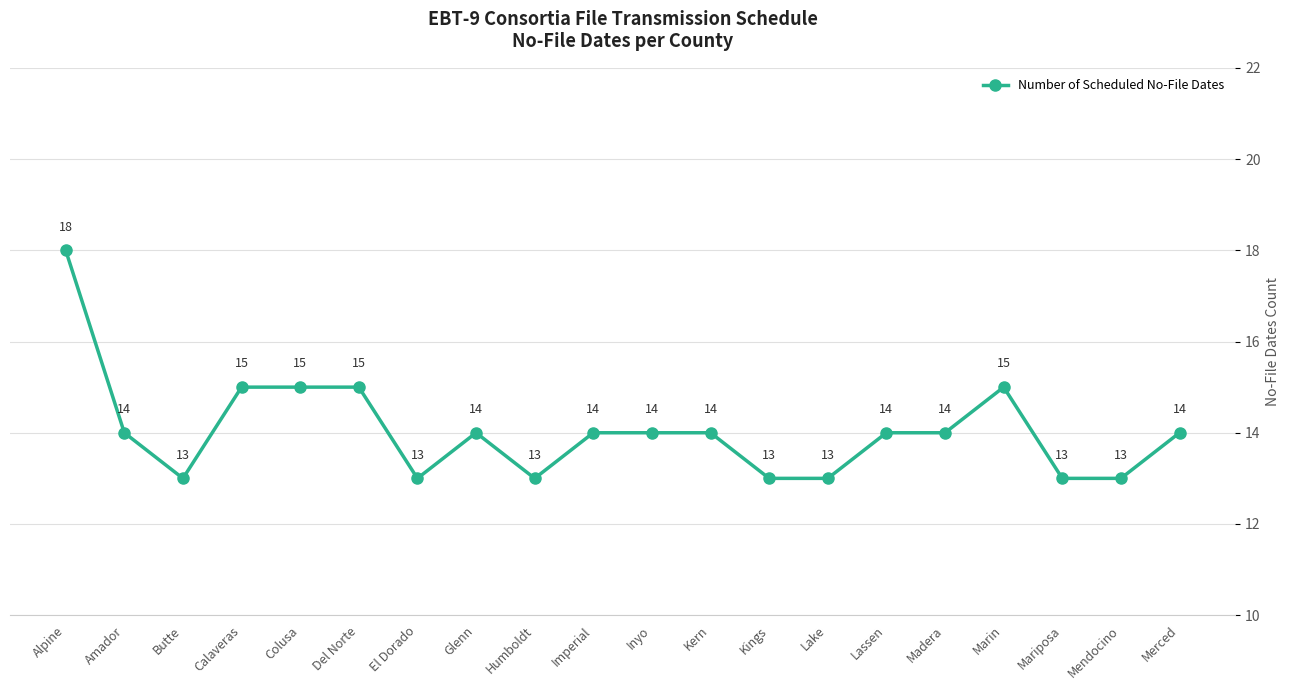

Where is the first local minimum?

Butte